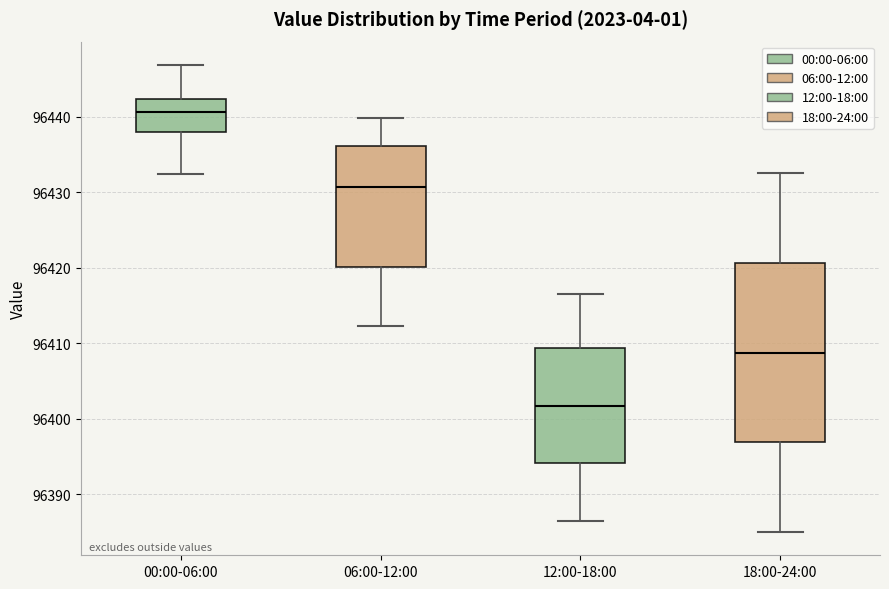

Reading left to right, read every box against the y-axis: the position of its median line, the range the box covers, and the ends of its whiskers. The values are not printed on the chart, so give them approximately, as read against the axis.

00:00-06:00: median 96441, box 96438 to 96442, whiskers 96432 to 96447
06:00-12:00: median 96431, box 96420 to 96436, whiskers 96412 to 96440
12:00-18:00: median 96402, box 96394 to 96409, whiskers 96387 to 96417
18:00-24:00: median 96409, box 96397 to 96421, whiskers 96385 to 96433